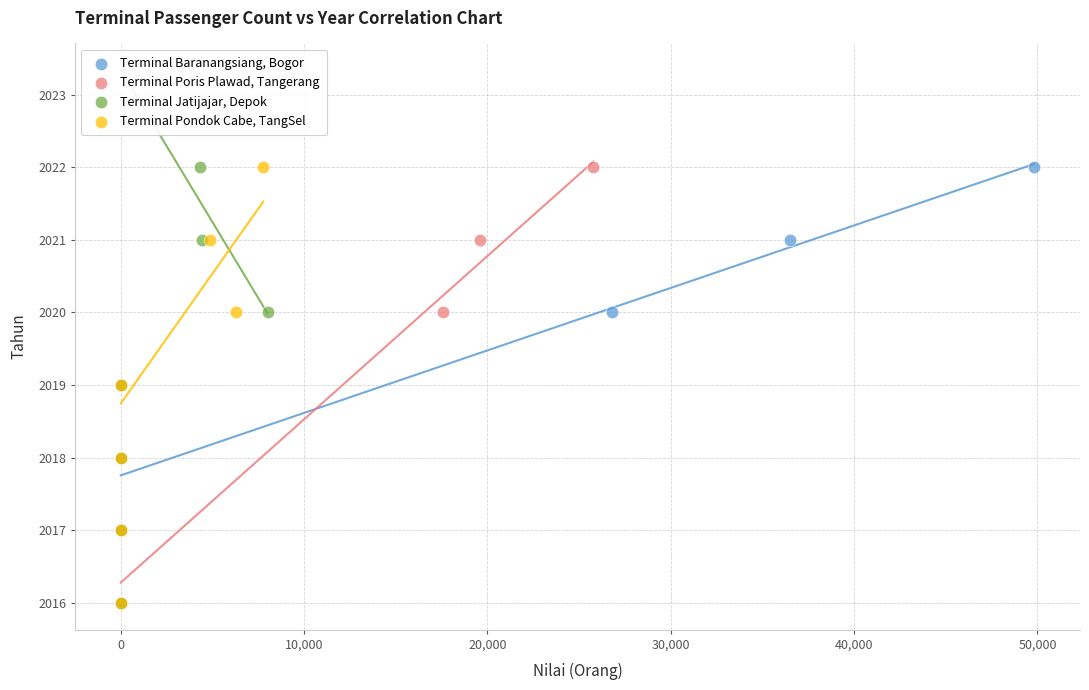

What are all the series names shown in the legend?

Terminal Baranangsiang, Bogor, Terminal Poris Plawad, Tangerang, Terminal Jatijajar, Depok, Terminal Pondok Cabe, TangSel